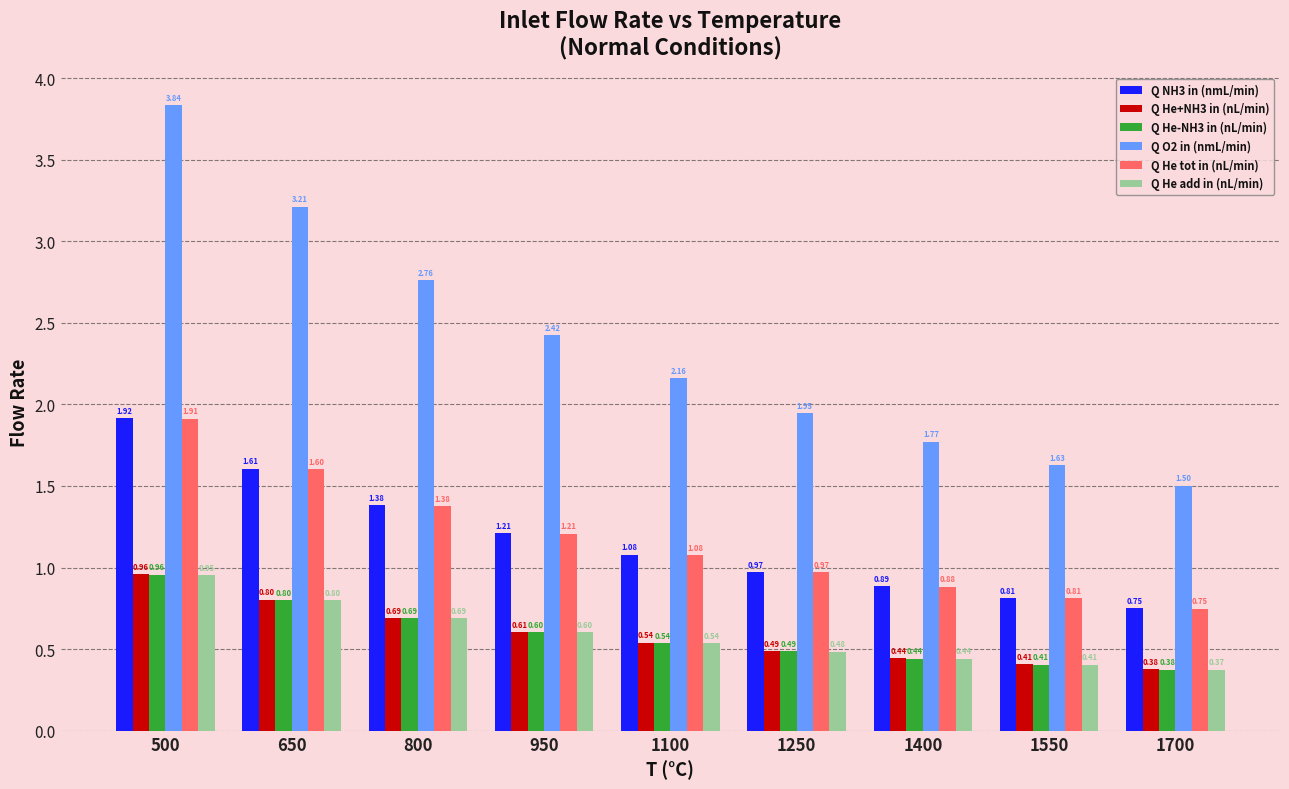

List the labels in order of Q He-NH3 in (nL/min) value, largest first.

500, 650, 800, 950, 1100, 1250, 1400, 1550, 1700